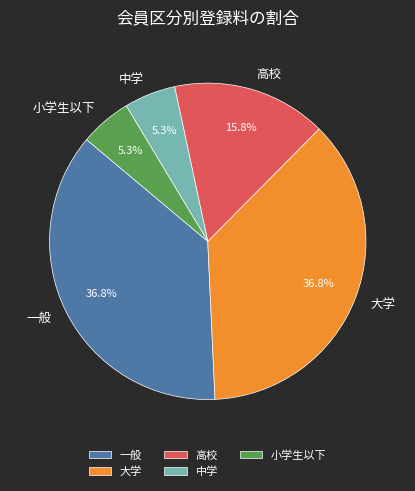

Combined, do 一般 and 高校 account for over 50%?

Yes